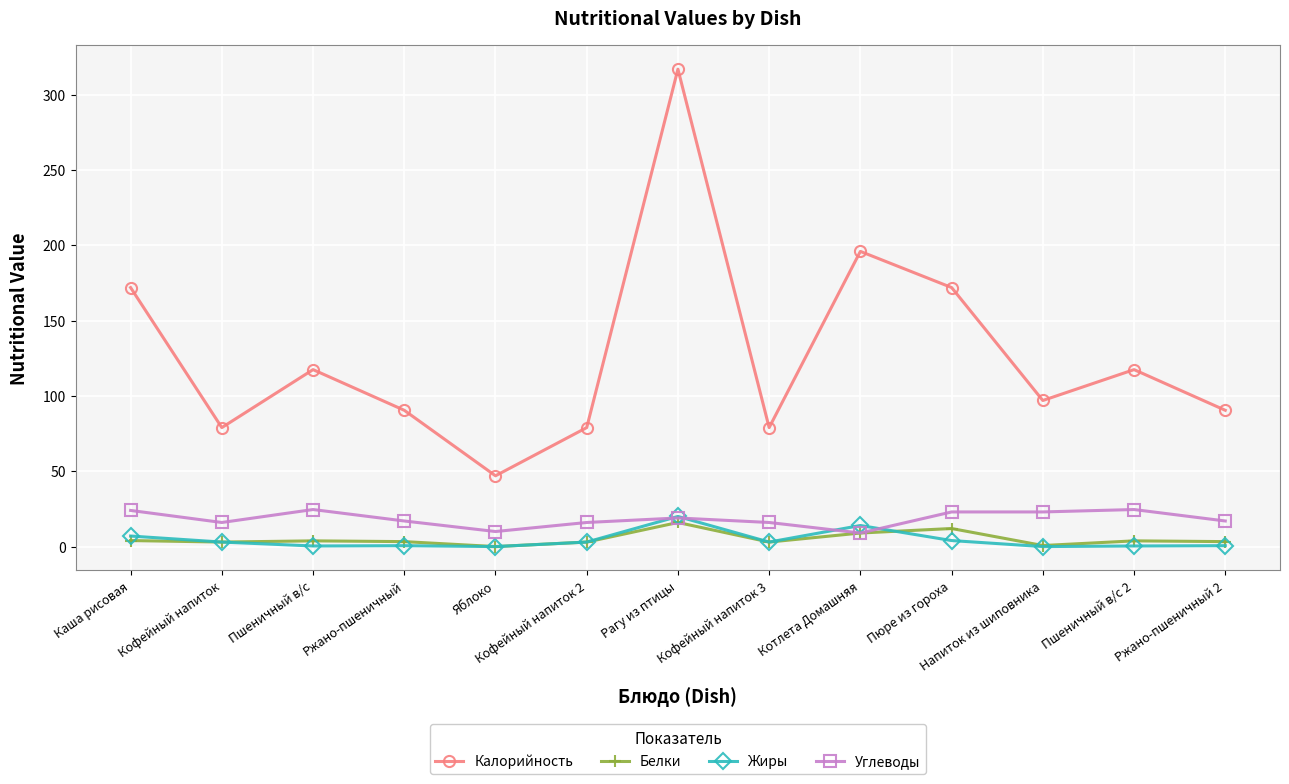

At which category does Калорийность reach its first local peak?

Пшеничный в/с